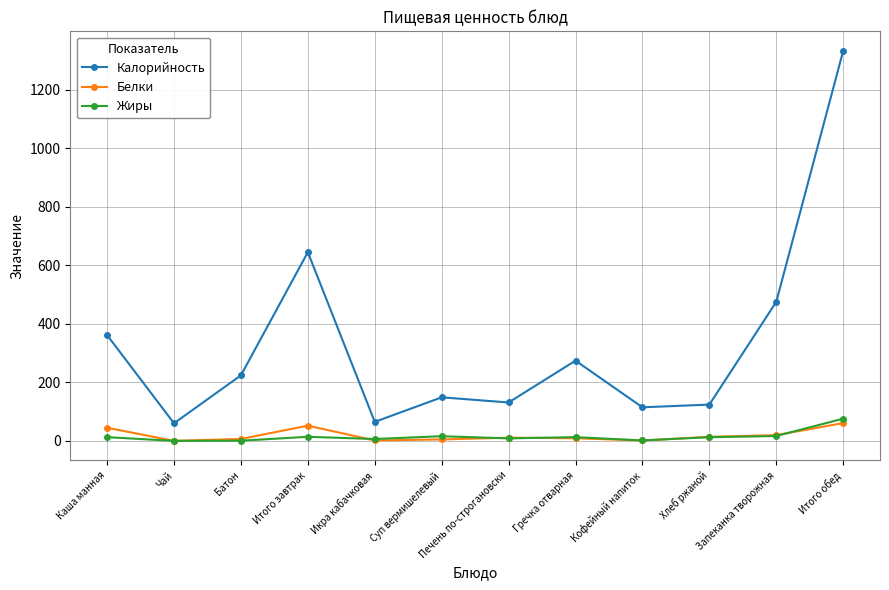

How many lines are shown in the chart?

3